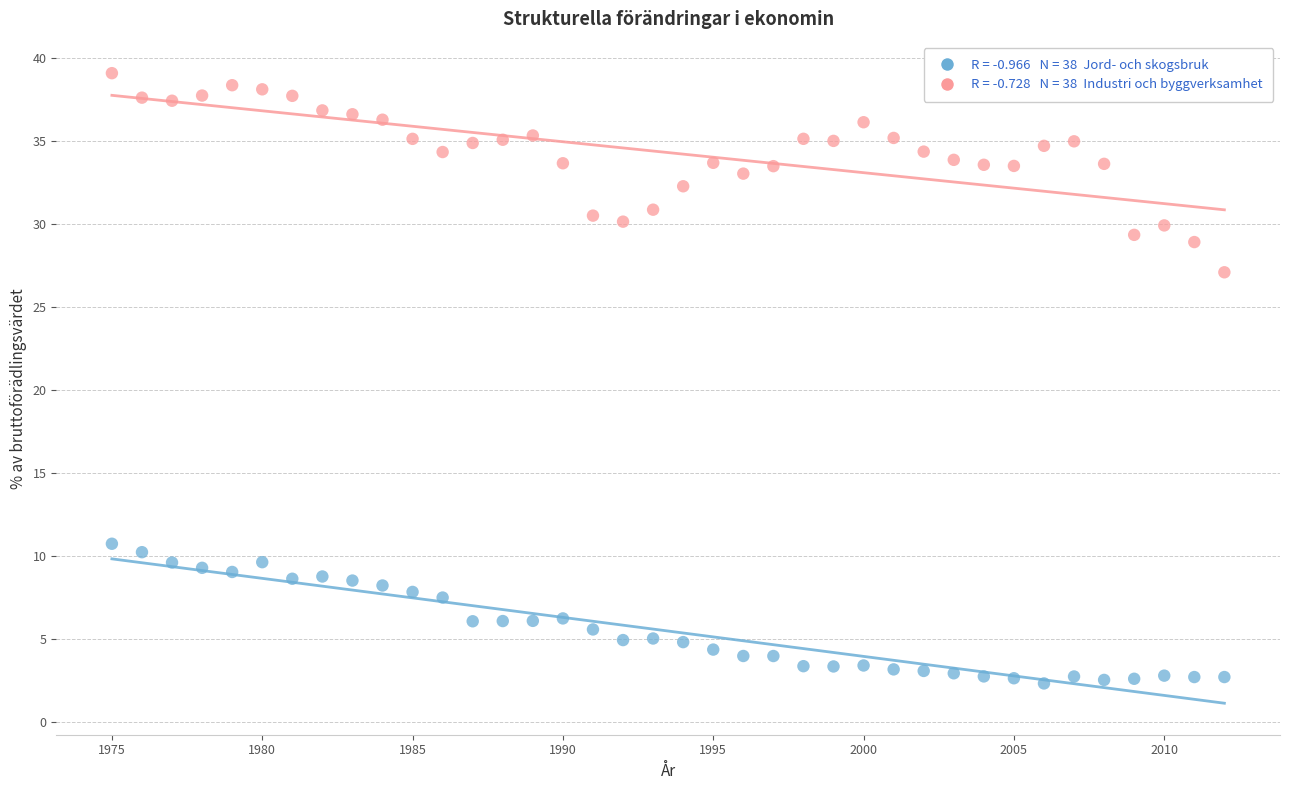

Across all data points, what is the range of Y values (max minus min)?

36.8